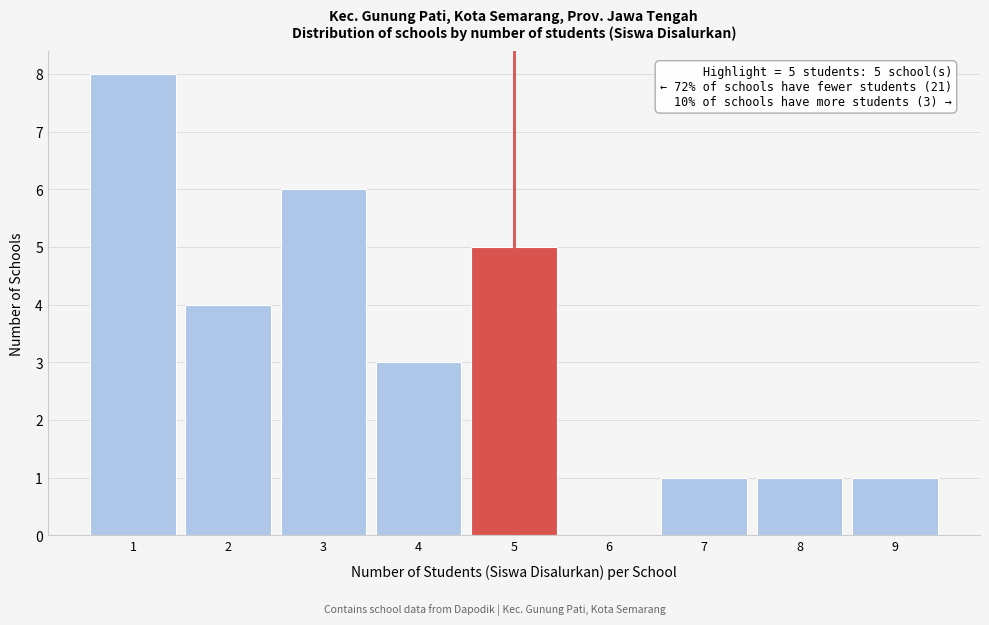

Which range on the x-axis has the tallest bar?

0.5 to 1.5